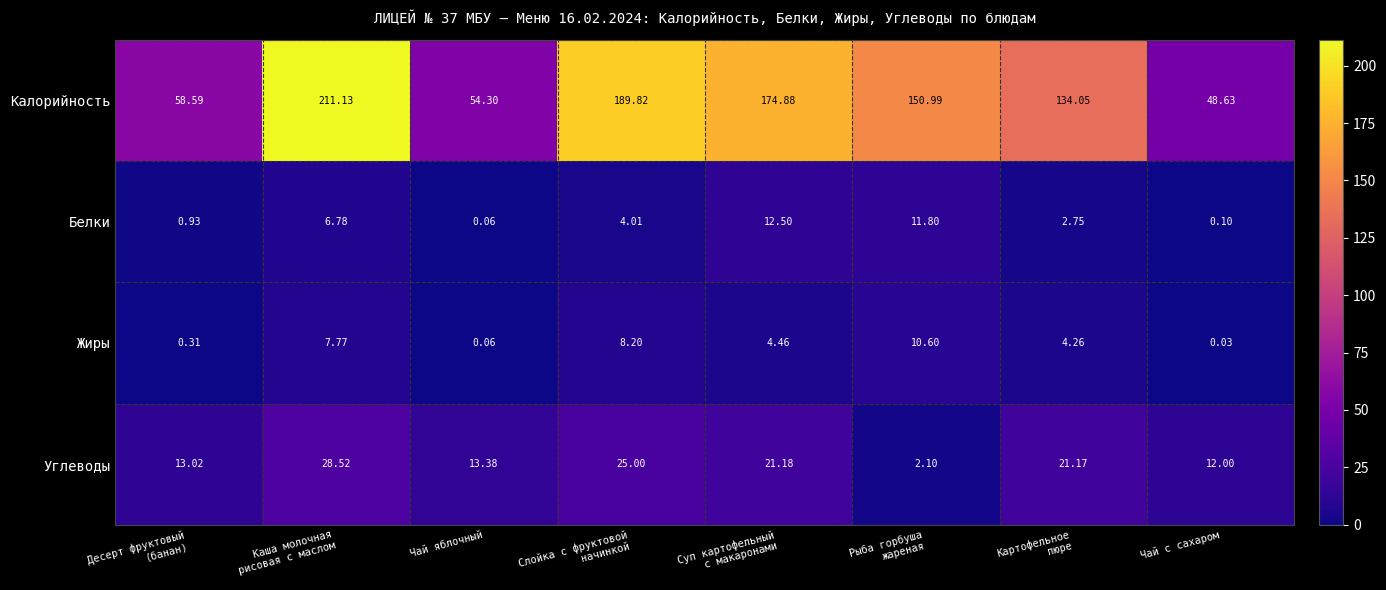

Which category has the lowest value in the Жиры series?

Чай с сахаром